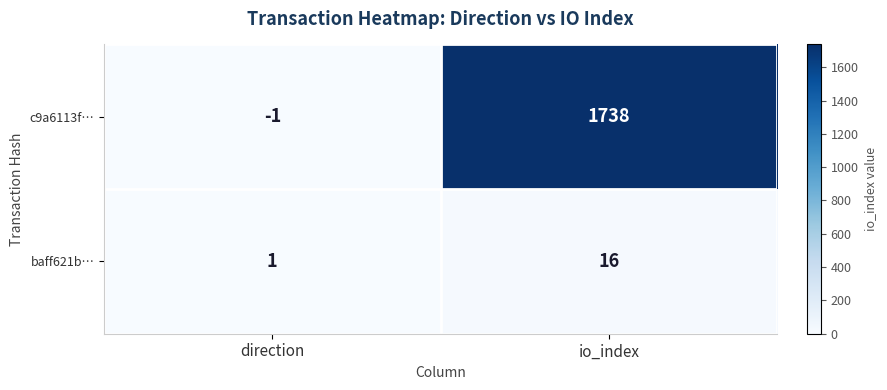

Reading left to right, extract all data points from this chart.

c9a6113f…: -1	1738
baff621b…: 1	16